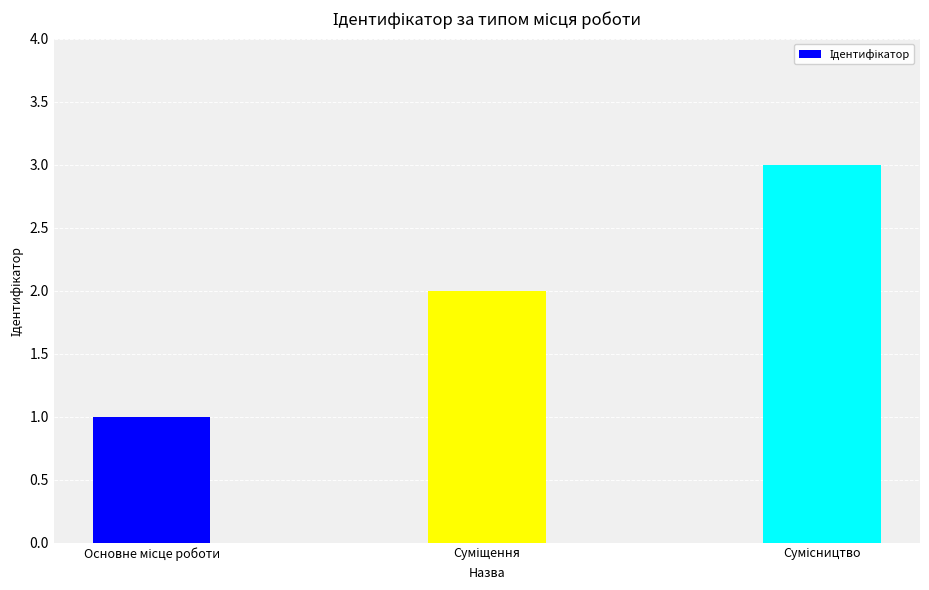

What is the maximum value shown in the chart?

3